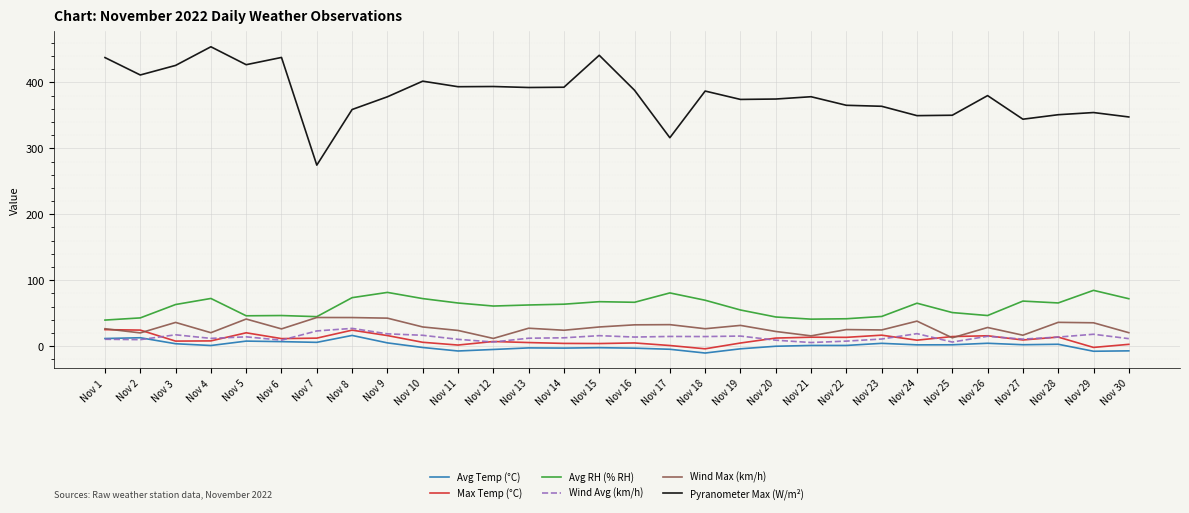

Which series has the widest spread of values?

Pyranometer Max (W/m²)